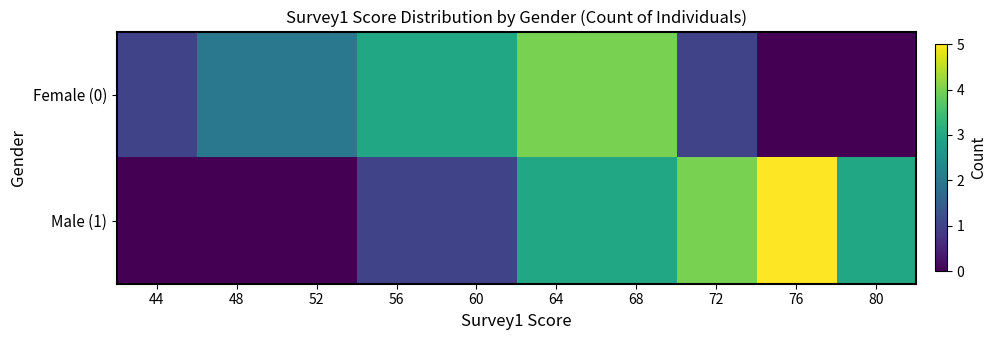

Reading left to right, list all the values displayed in this chart.

Female (0): 44=1	48=2	52=2	56=3	60=3	64=4	68=4	72=1	76=0	80=0
Male (1): 44=0	48=0	52=0	56=1	60=1	64=3	68=3	72=4	76=5	80=3